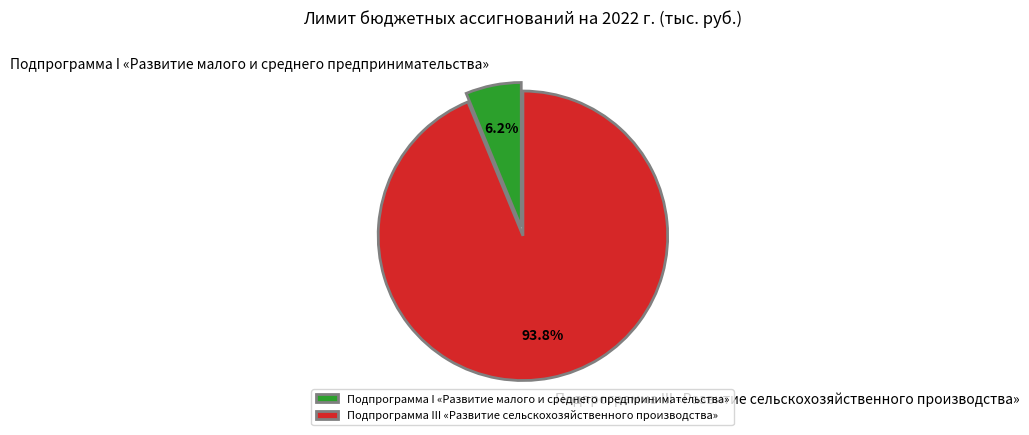

Is the sum of Подпрограмма III «Развитие сельскохозяйственного производства» and Подпрограмма I «Развитие малого и среднего предпринимательства» greater than half?

Yes